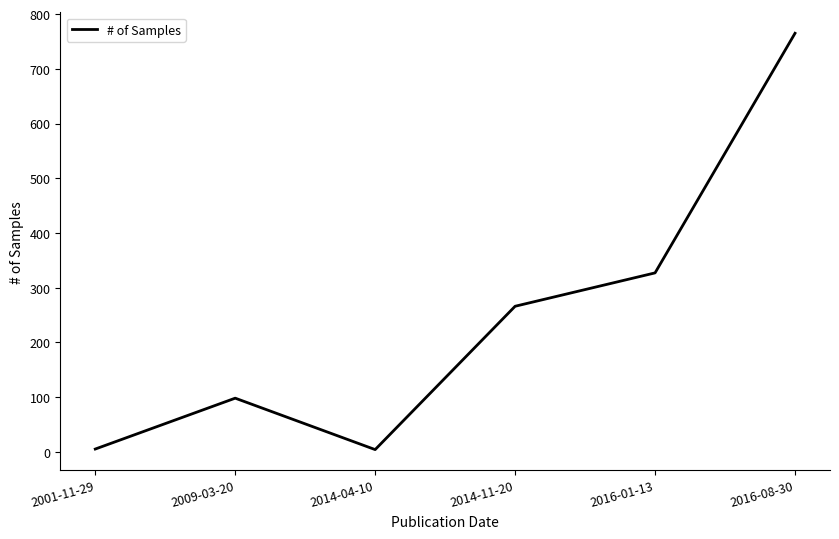

Approximately how many times larger is the value at 2014-11-20 compared to 2009-03-20?

2.7